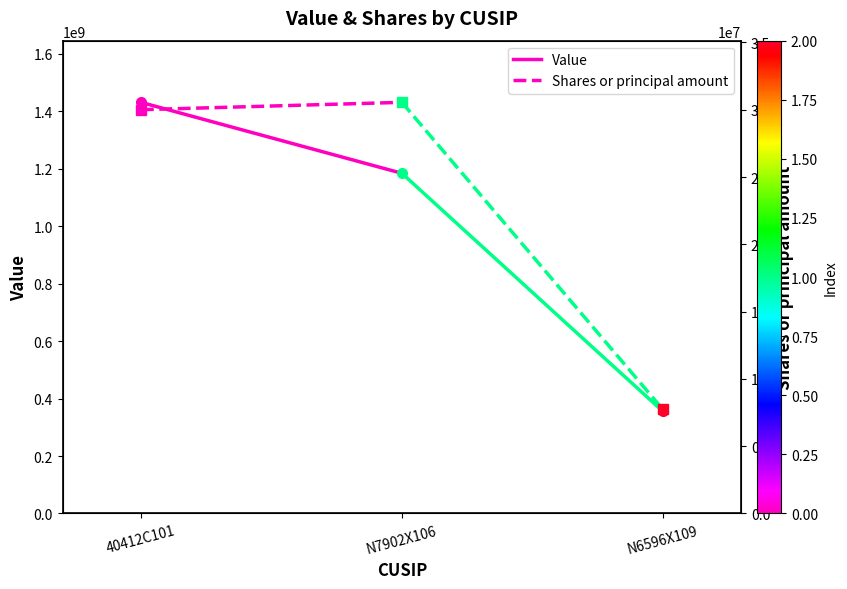

What position from the right is 40412C101?

2